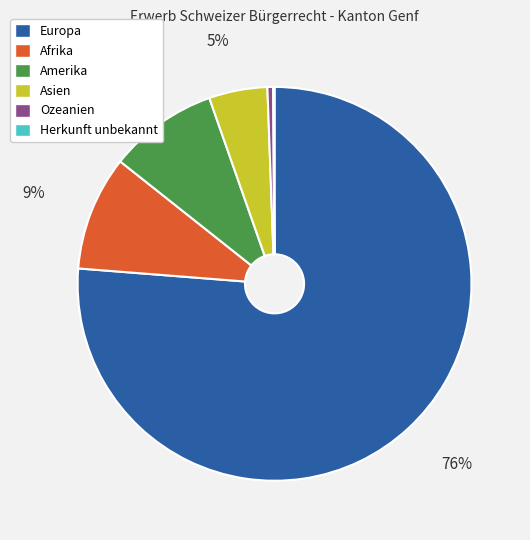

What is the ratio of the value at Amerika to the value at Ozeanien?

19.1